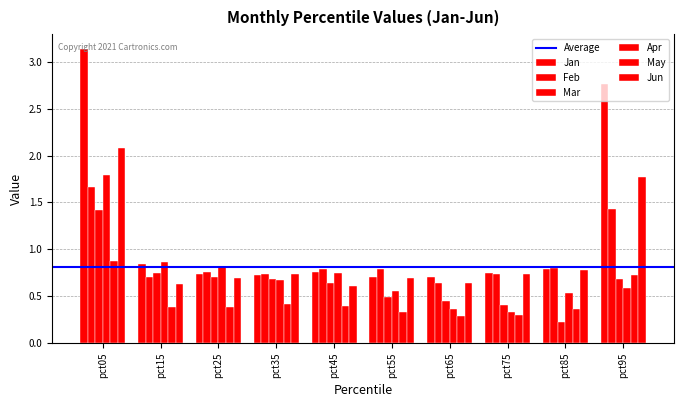

Count the number of categories in the chart.

10